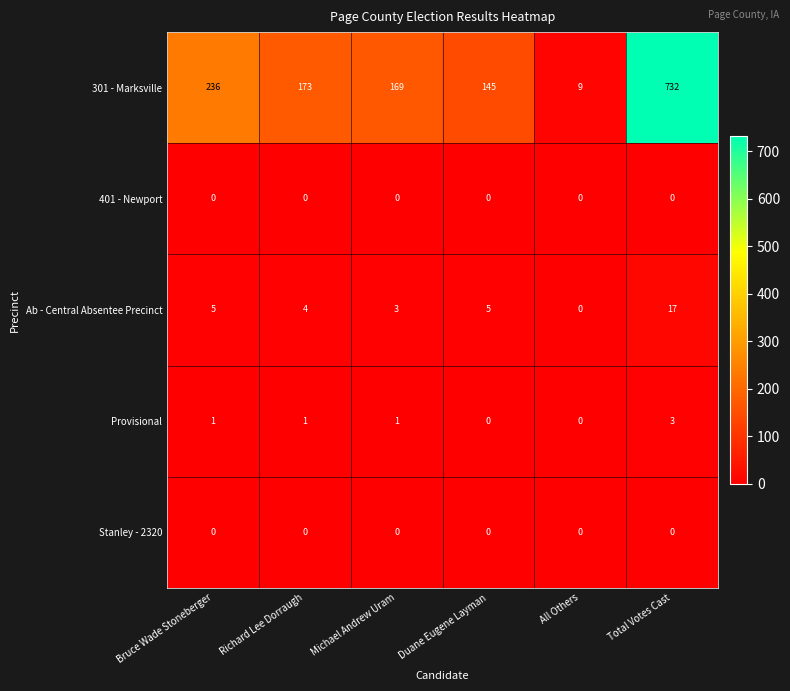

What is the difference between the highest and lowest values at Bruce Wade Stoneberger?

236